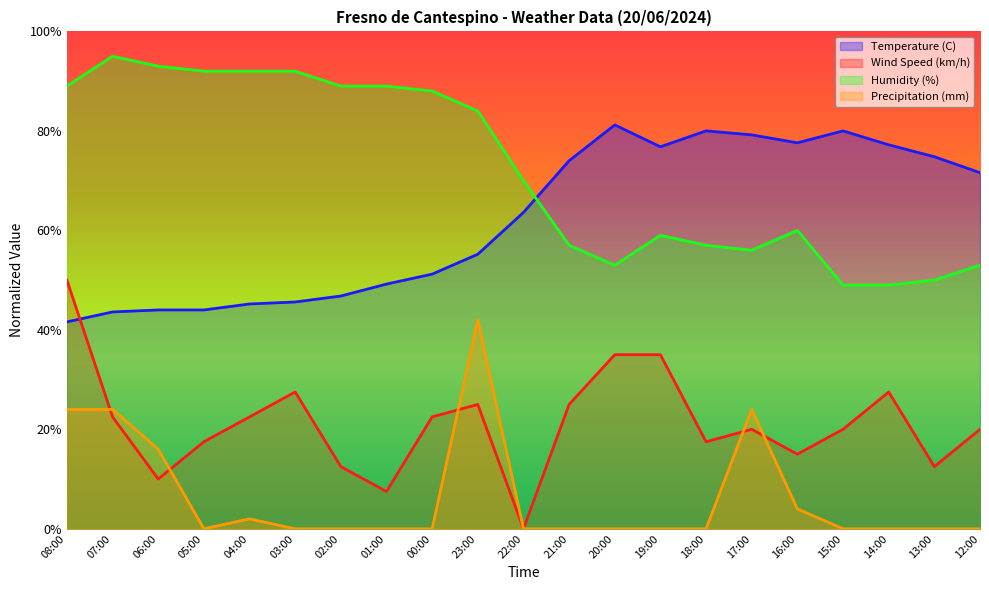

The value of Precipitation (mm) at 06:00 is 16.0. True or false?

True